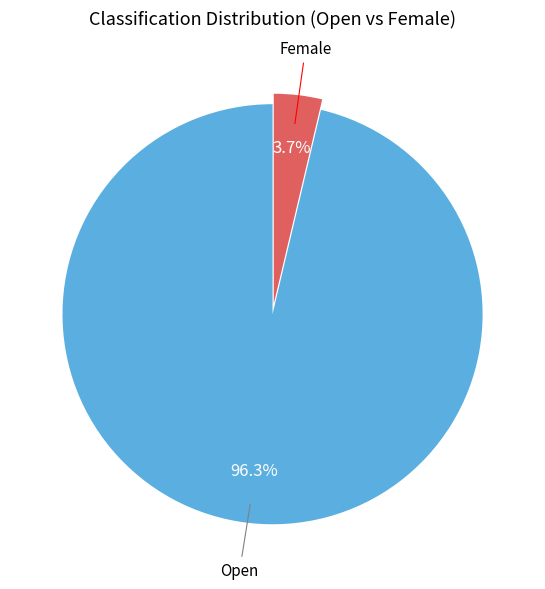

To the nearest percent, what is the average slice percentage?

50%